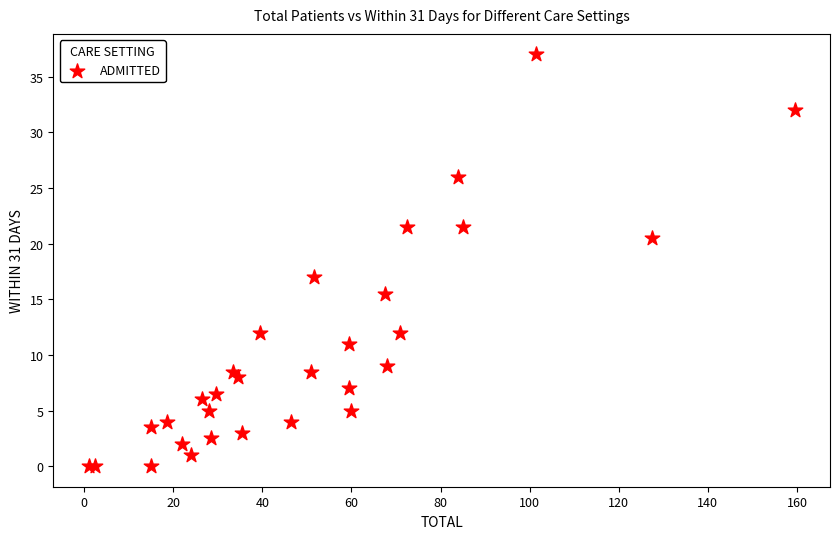

What Y value in the scatter plot is closest to 18?

17.0